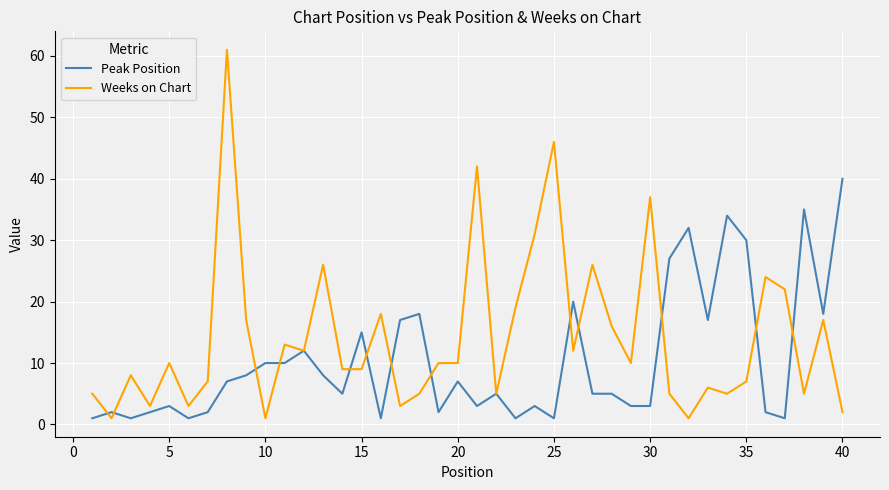

What are all the series names shown in the legend?

Peak Position, Weeks on Chart